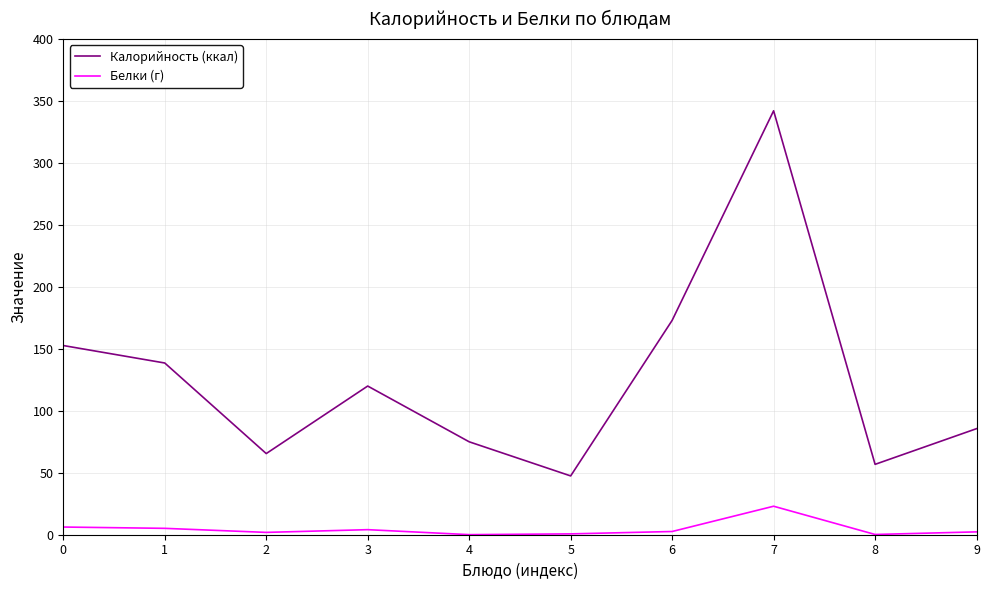

Rank the series by their average value, from highest to lowest.

Калорийность (ккал), Белки (г)